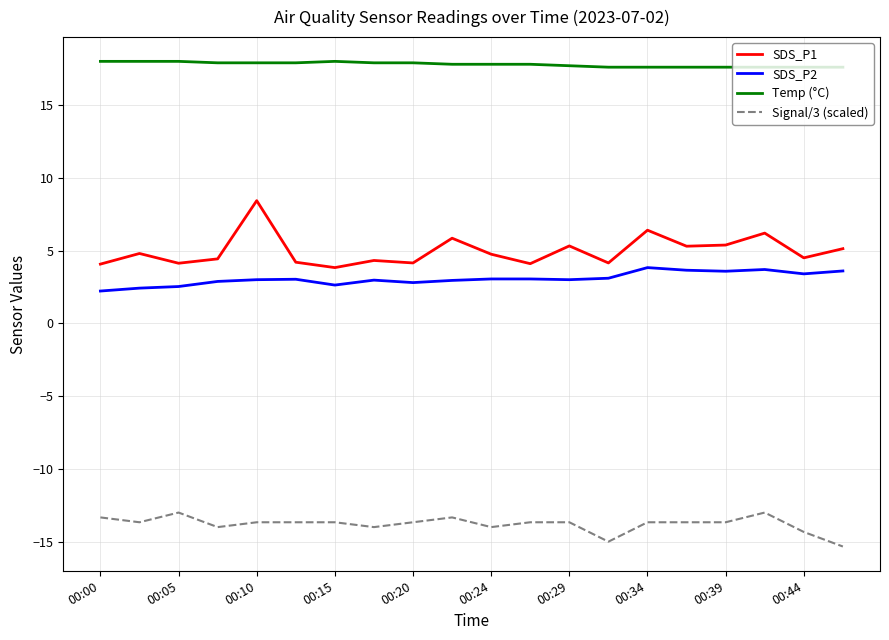

What is the difference between the maximum and minimum values in the SDS_P1 series?

4.6